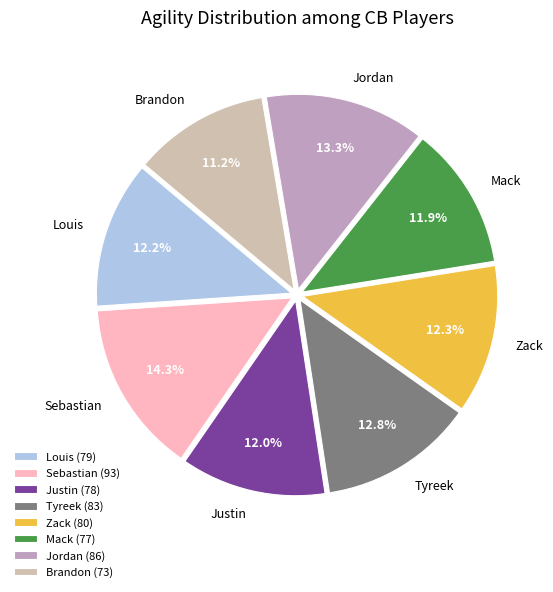

What percentage is NOT represented by Brandon?

88.8%